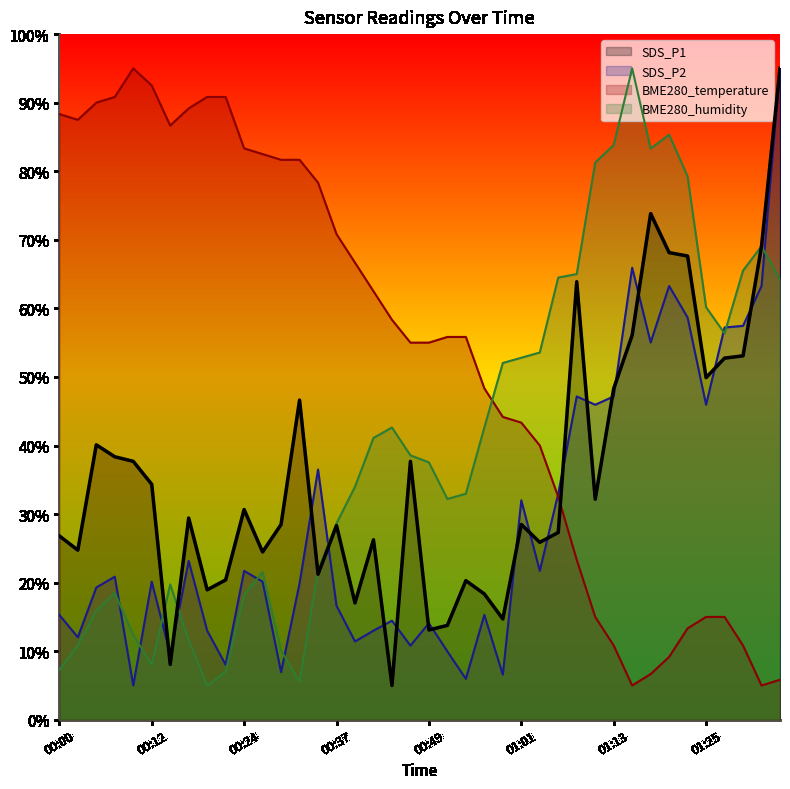

Rank the series by their maximum value, from lowest to highest.

SDS_P1, SDS_P2, BME280_temperature, BME280_humidity